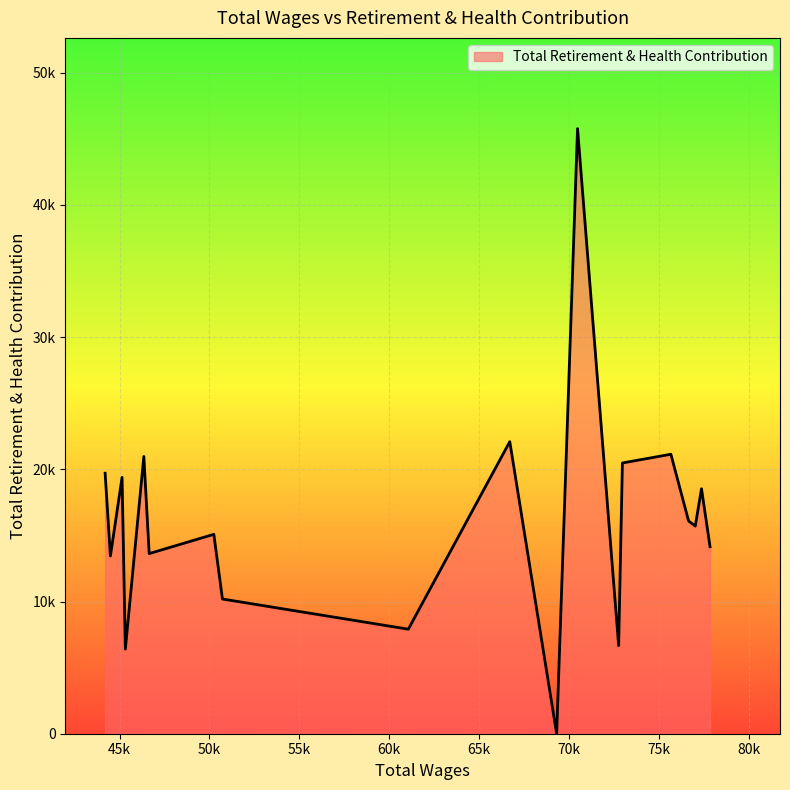

True or false: the data has more than 1 interior local peaks.

True